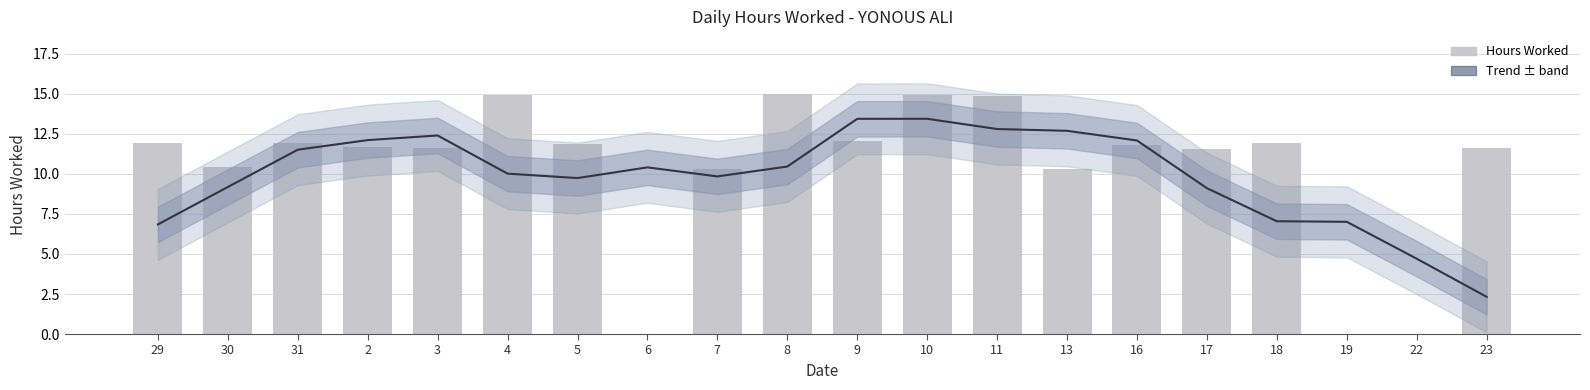

Where does the Hours Worked series first go above 11?

29